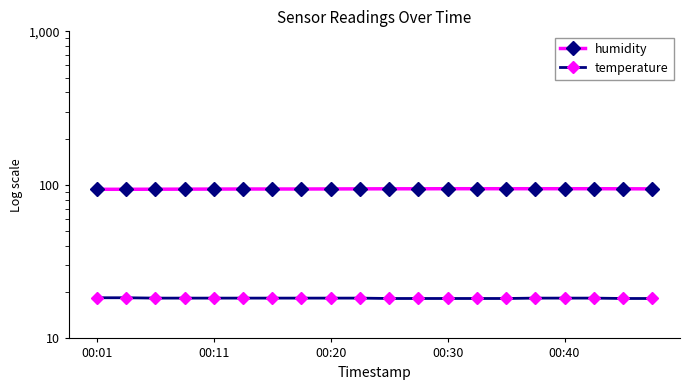

What is the sum of all temperature values?

365.5